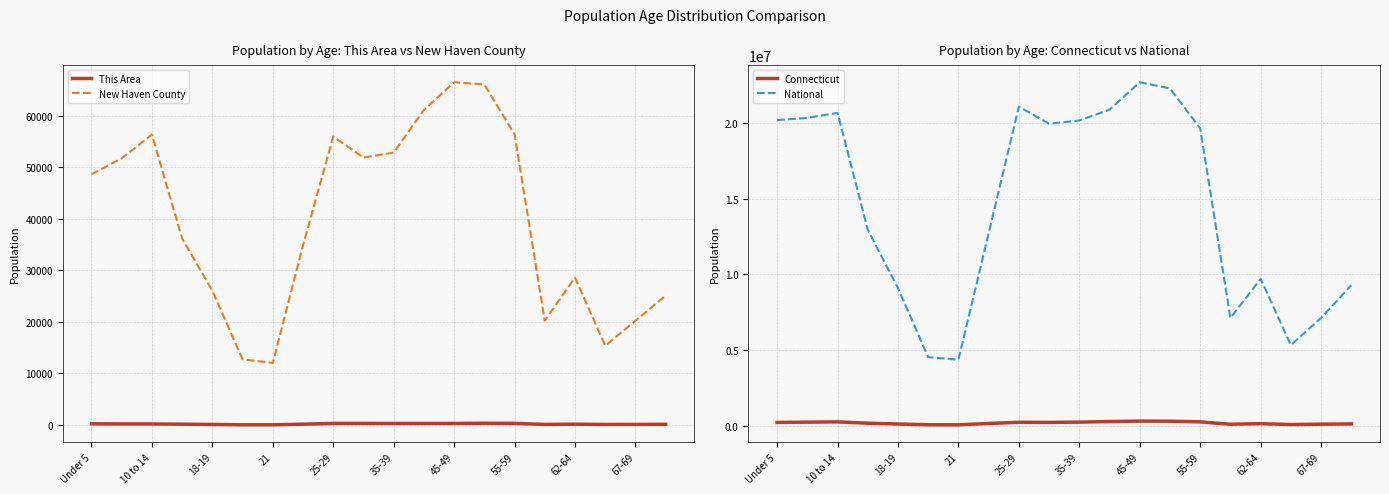

Does the chart display data point markers on the line(s)?

No